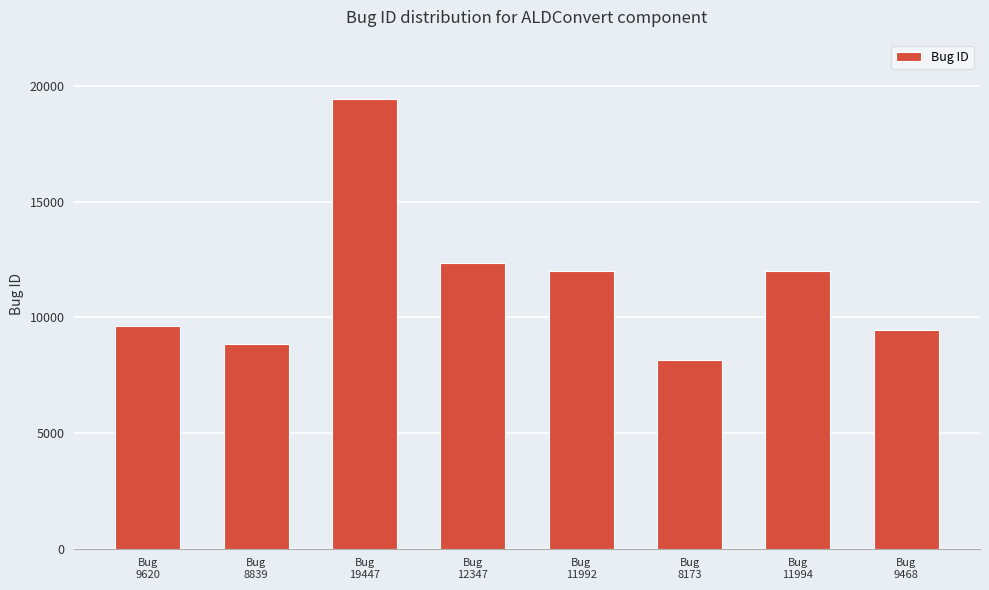

Approximately how many times larger is the value at Bug
9620 compared to Bug
8839?

1.1